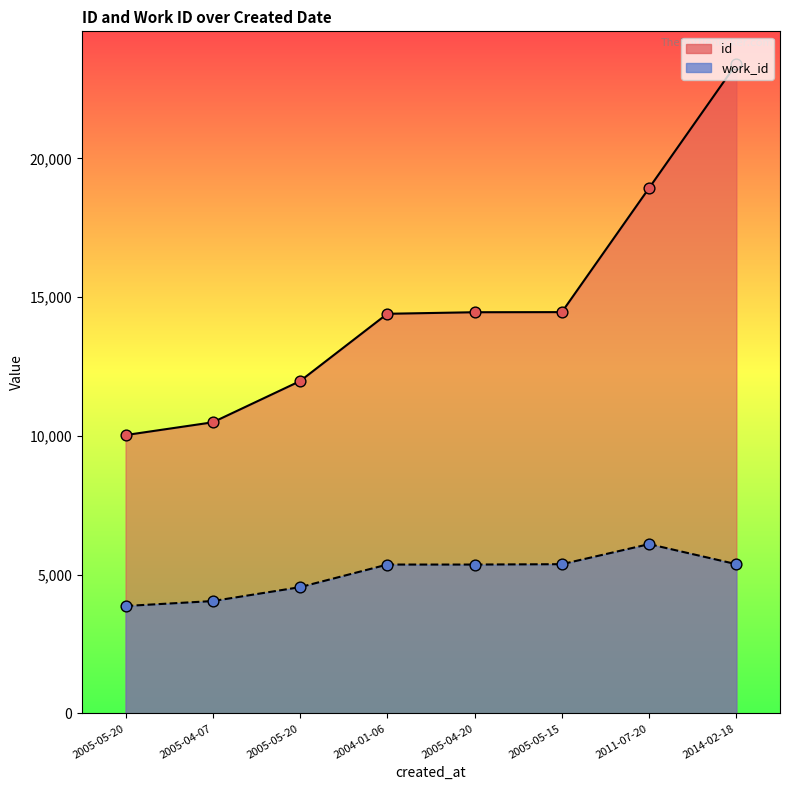

Which series has the largest Y range (max minus min)?

id